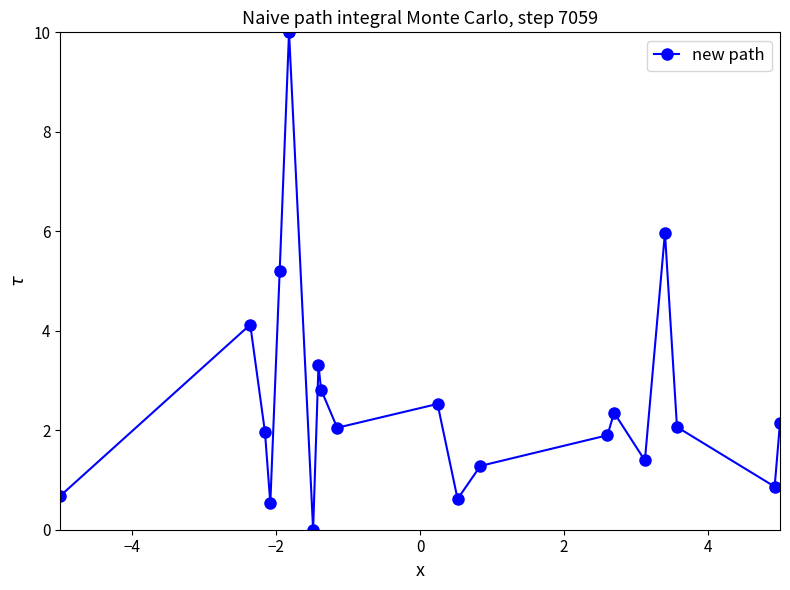

What is the maximum value shown in the chart?

10.0